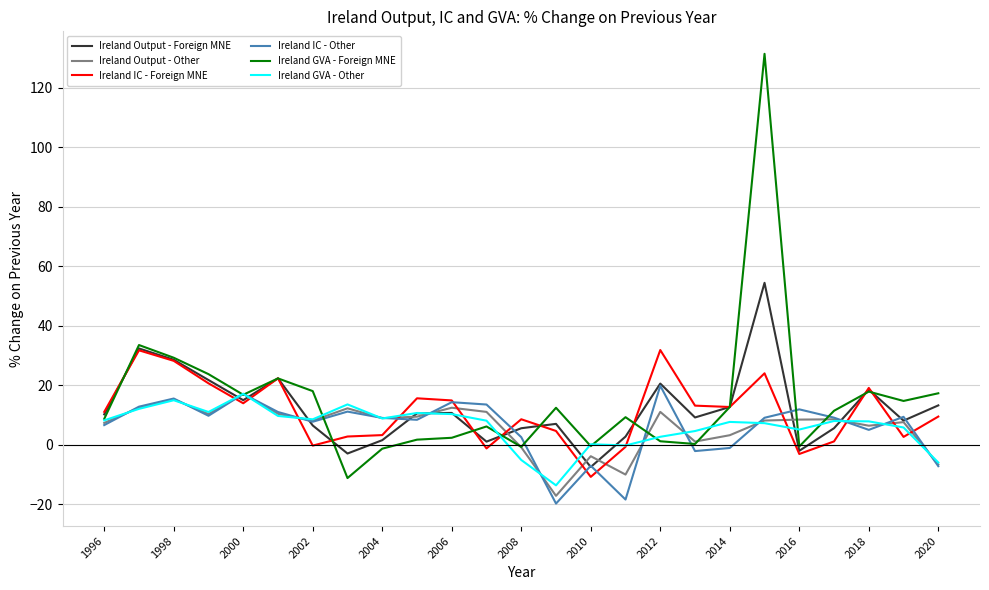

What is the smallest value displayed?

-19.9